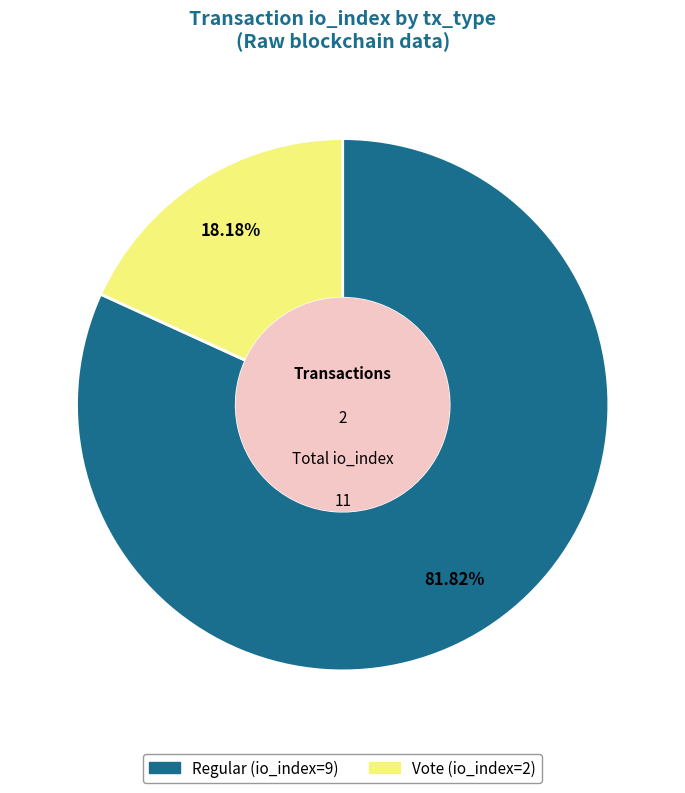

Which category has the biggest portion of the pie?

Regular (io_index=9)